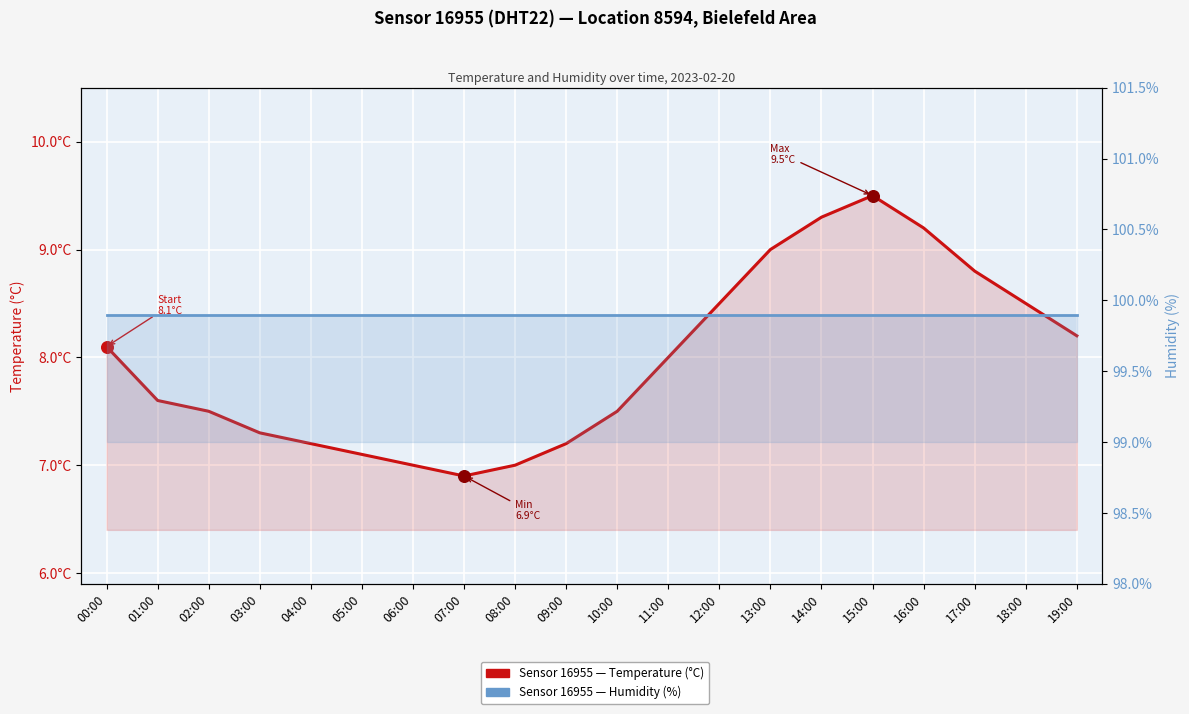

Which series has the largest total across all categories?

humidity (%)